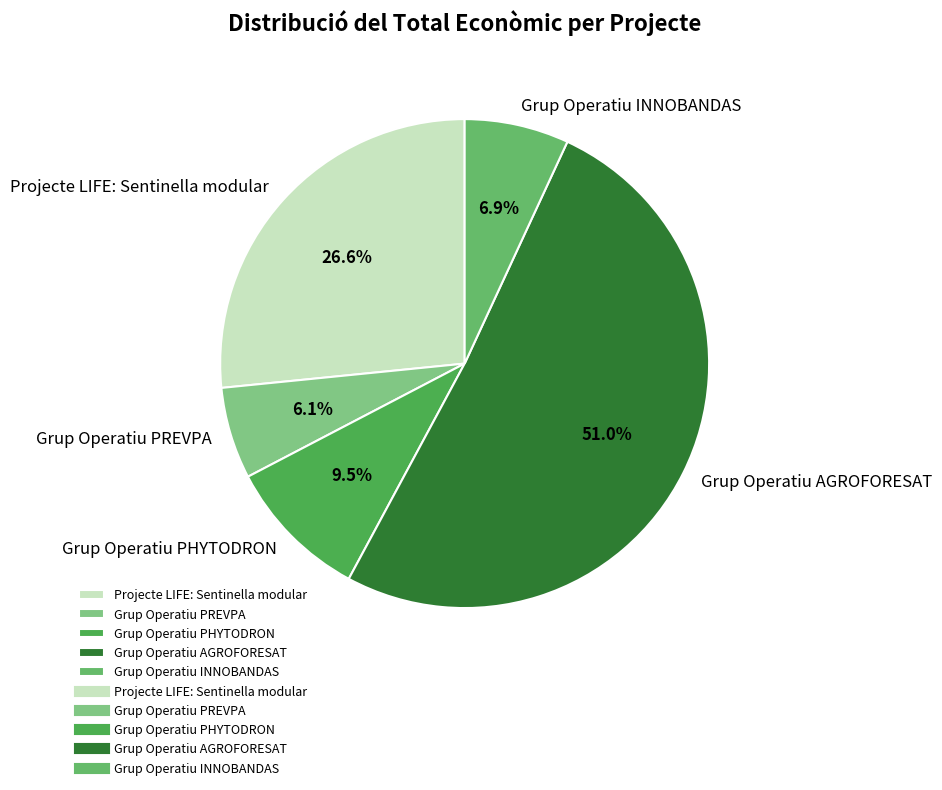

Which has a higher value, Grup Operatiu PHYTODRON or Grup Operatiu AGROFORESAT?

Grup Operatiu AGROFORESAT